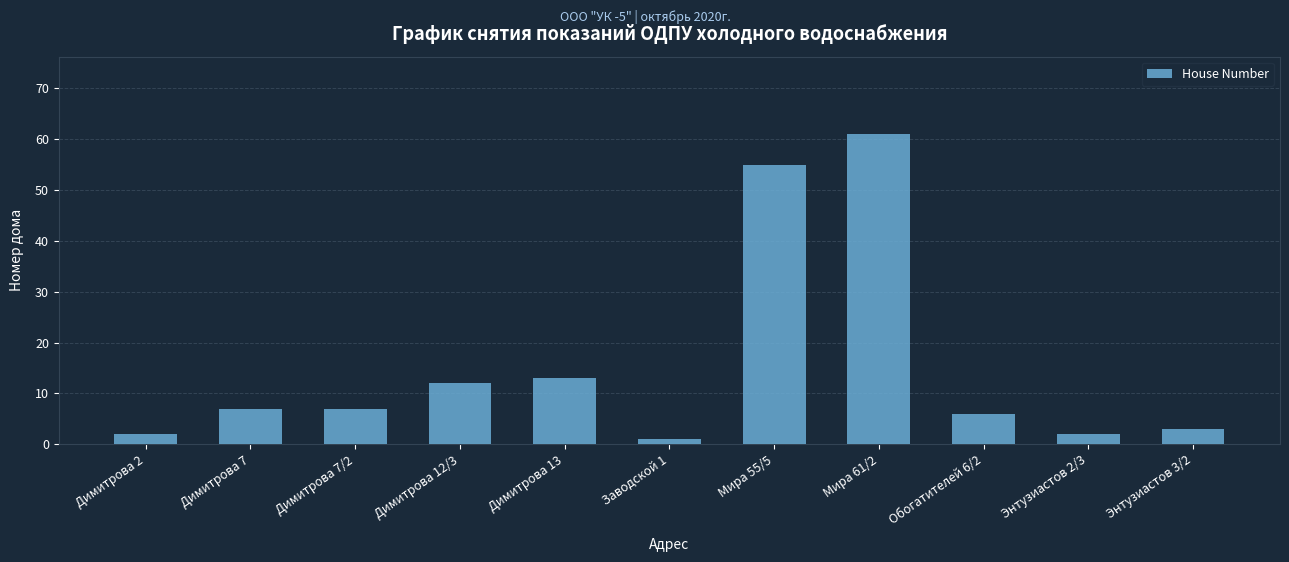

How many bars are there in total?

11